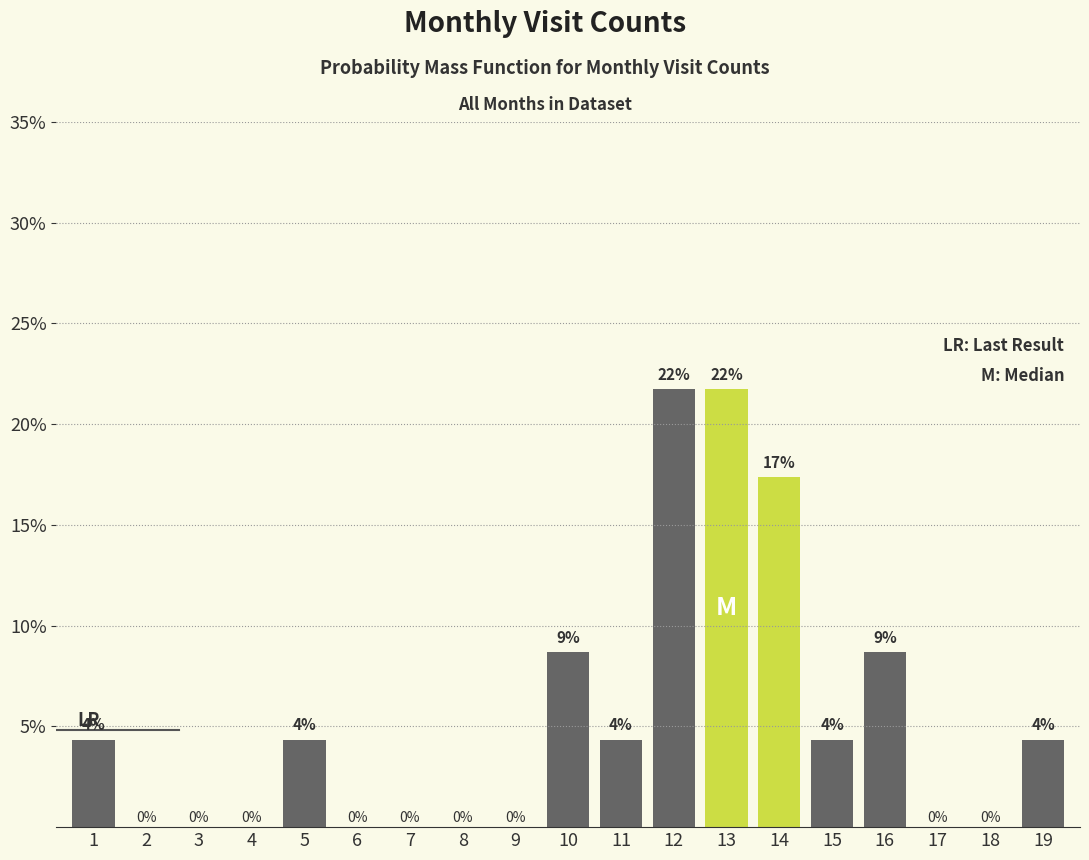

Are the bars horizontal?

No